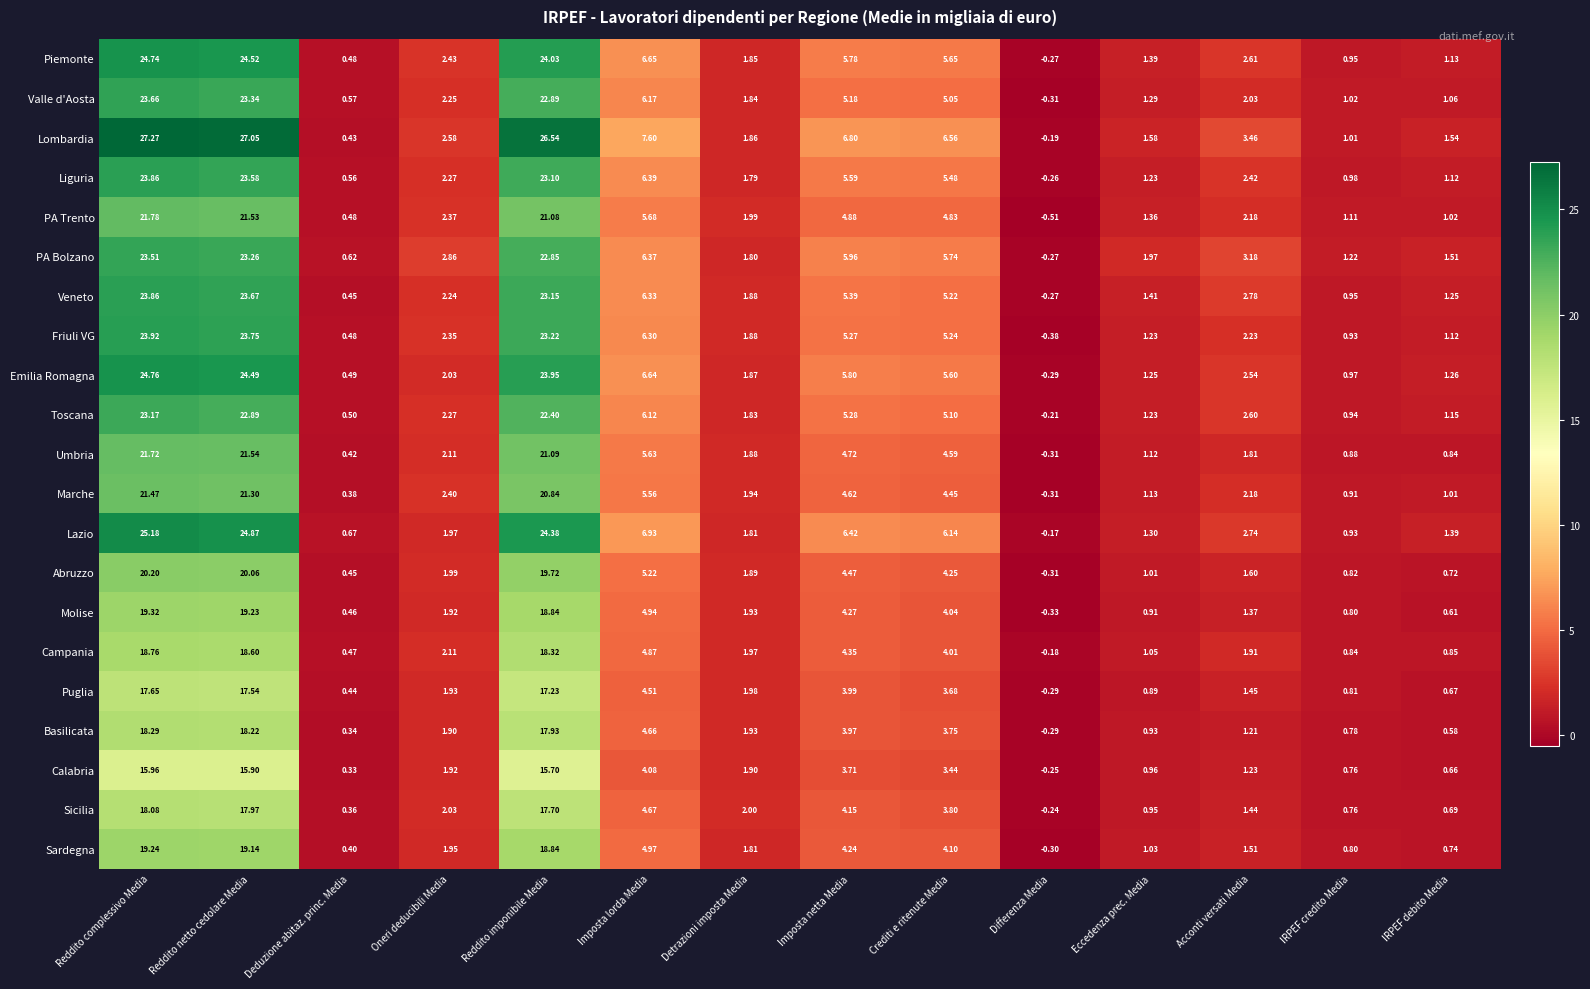

Which series has the largest total across all categories?

Lombardia